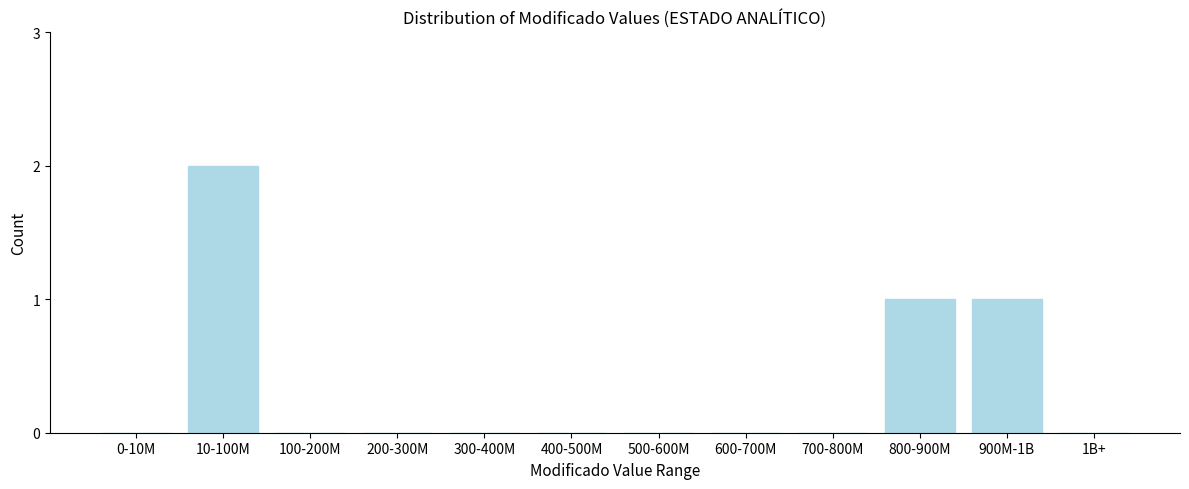

Reading left to right, transcribe all the data shown in this chart.

0-10M=0	10-100M=2	100-200M=0	200-300M=0	300-400M=0	400-500M=0	500-600M=0	600-700M=0	700-800M=0	800-900M=1	900M-1B=1	1B+=0